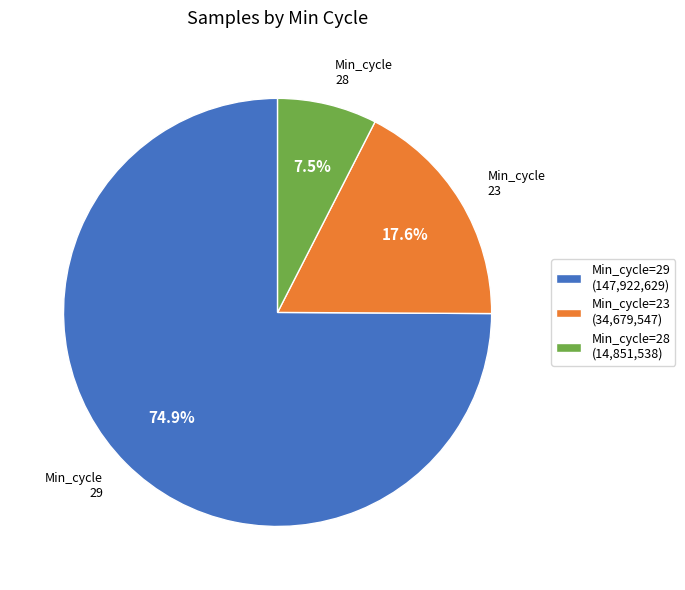

Does Min_cycle=23 account for over 50% of the chart?

No